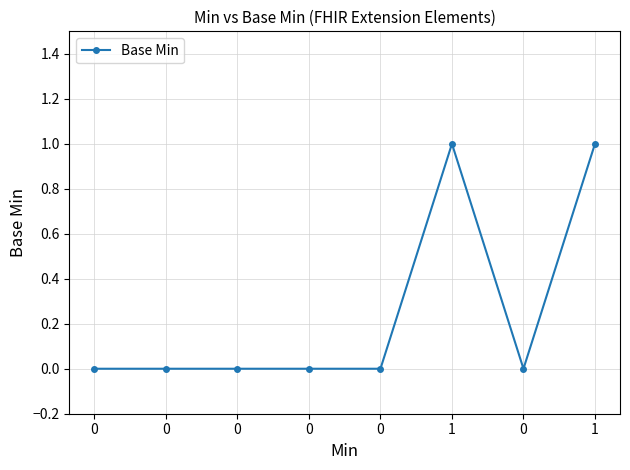

The value at 0 is 0. True or false?

True